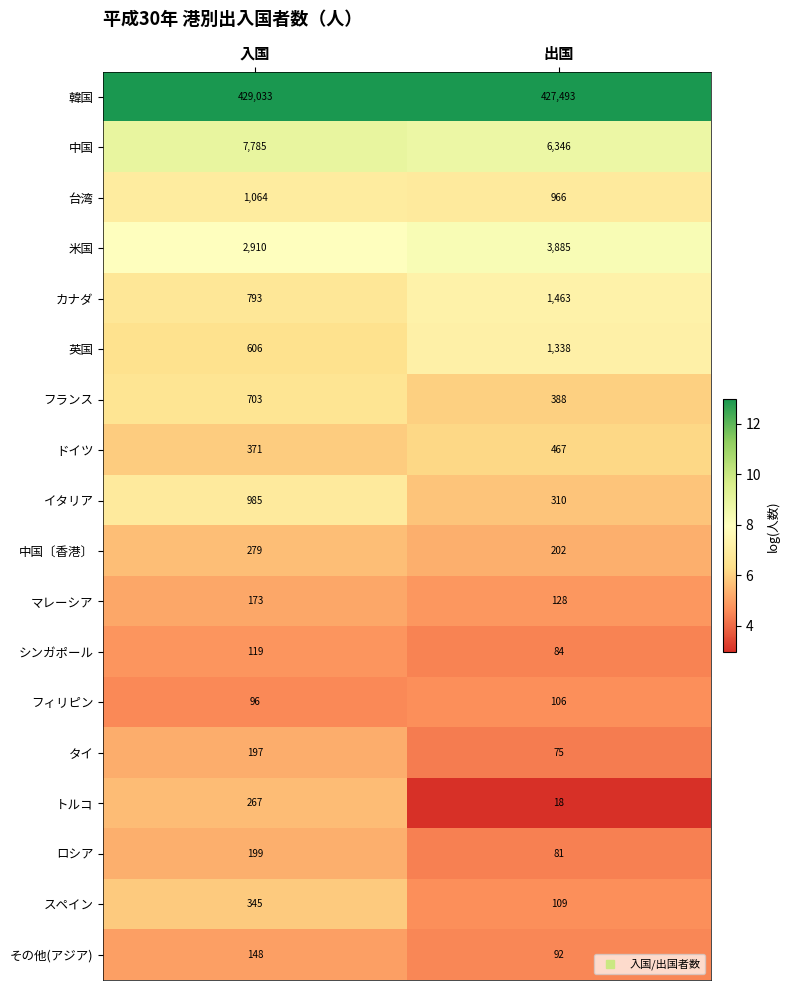

Which series has the widest spread of values?

韓国